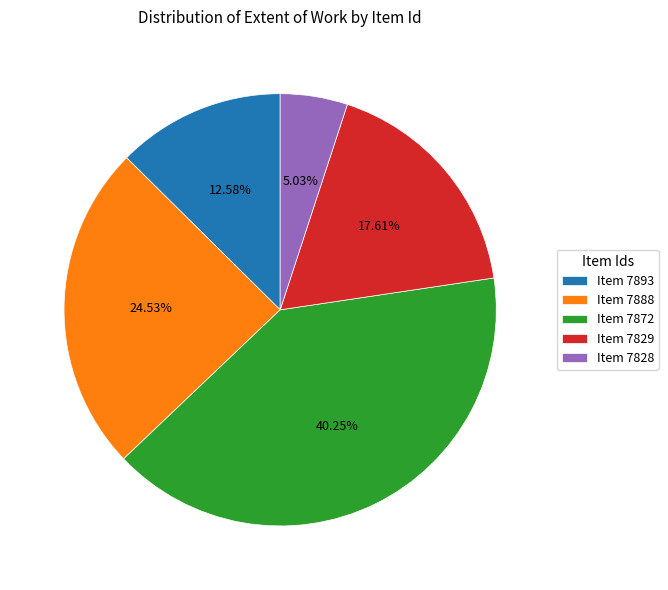

Is there any slice that represents more than half of the pie?

No